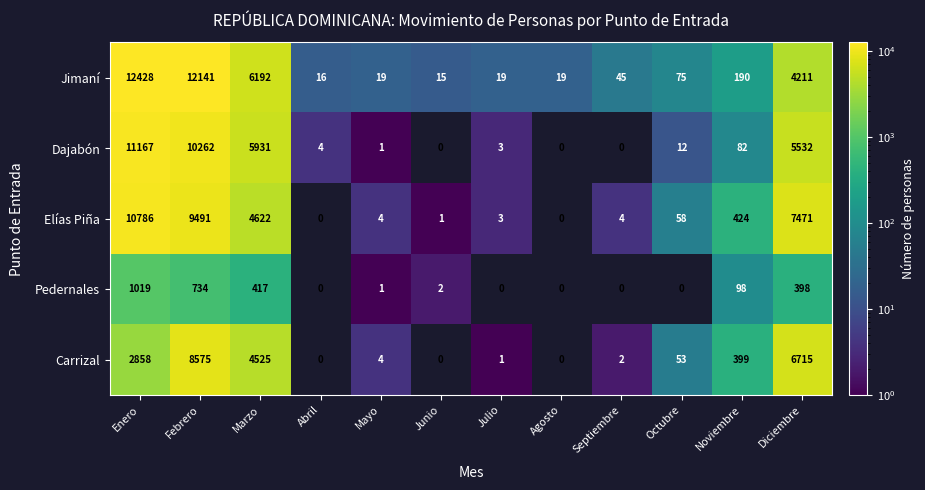

True or false: Jimaní has a value of 19 at Agosto.

True